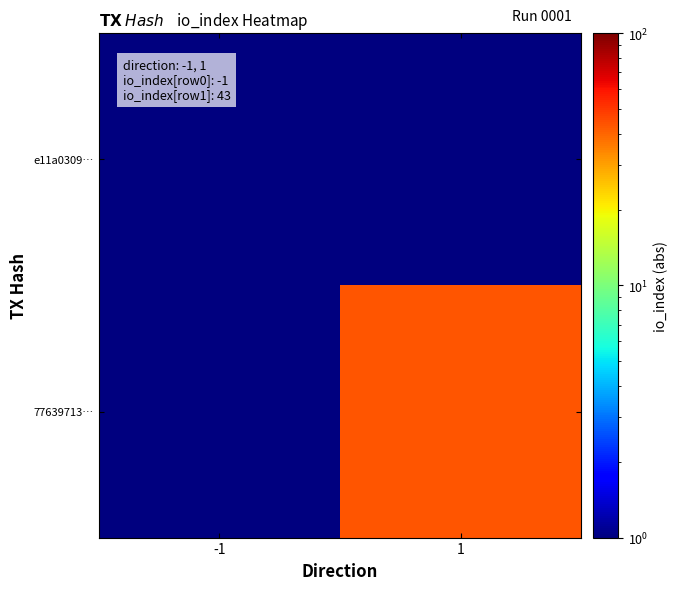

At which category is the sum across all series the highest?

1